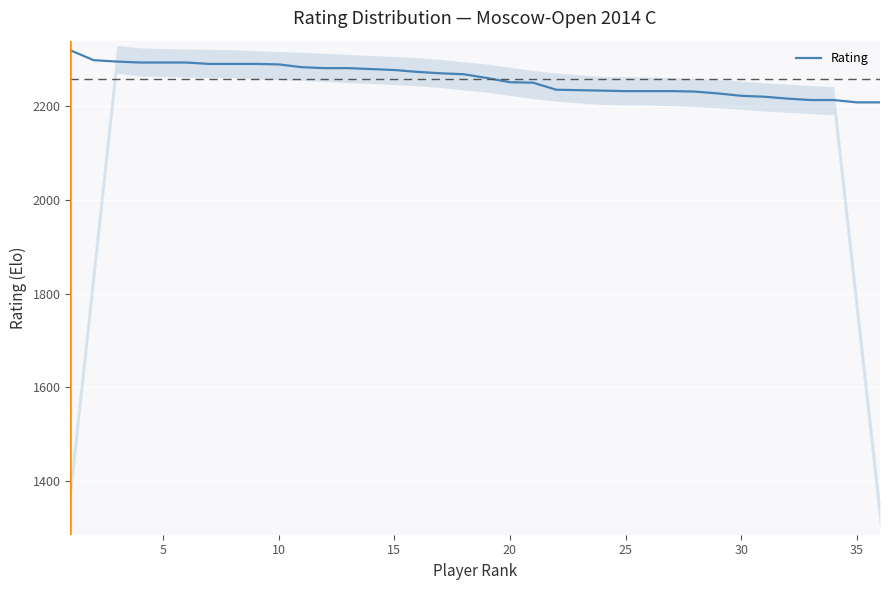

What is the highest value of the Rating series?

2319